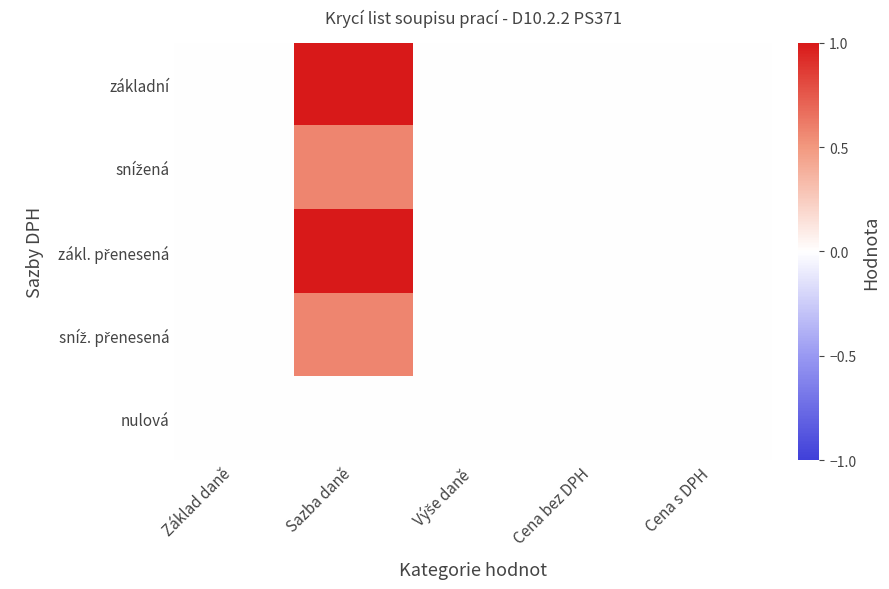

What is the maximum value shown in the chart?

1.0